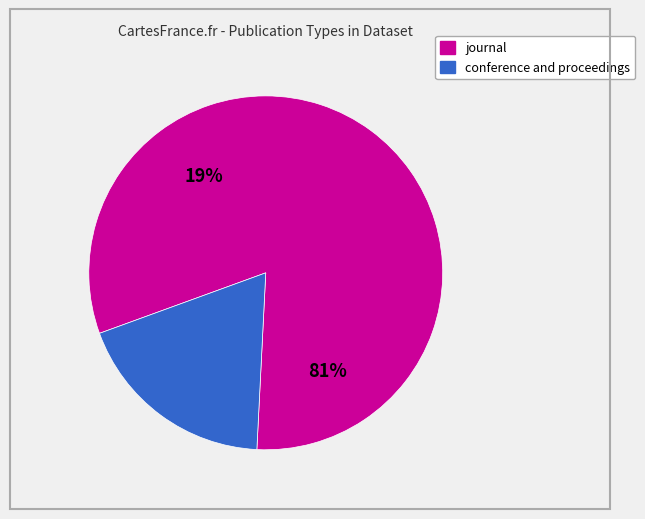

Which slice is the smallest?

conference and proceedings